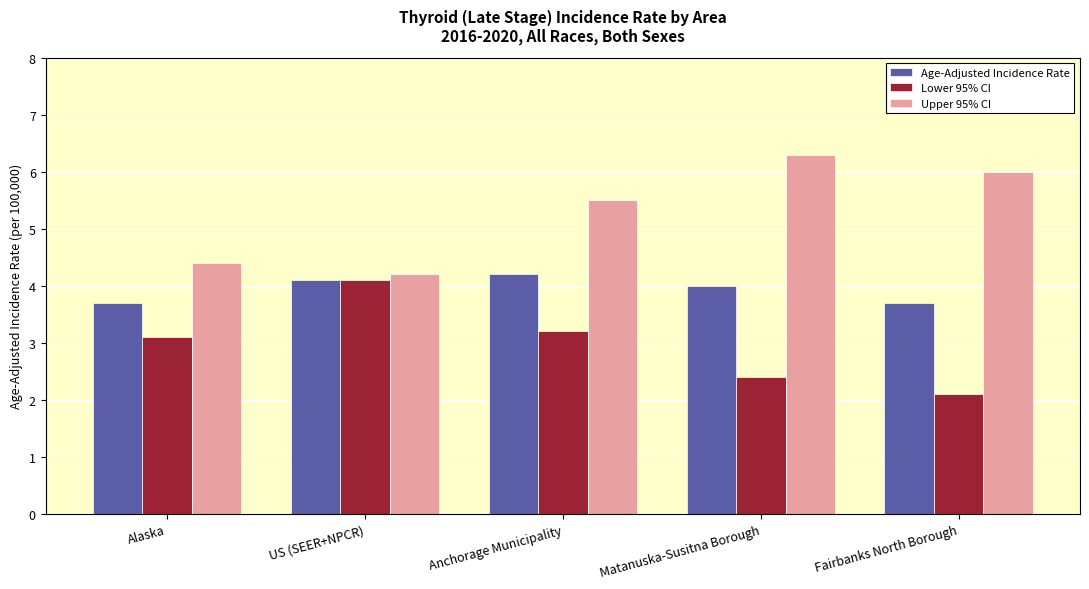

What is the difference between the highest and lowest values at Anchorage Municipality?

2.3